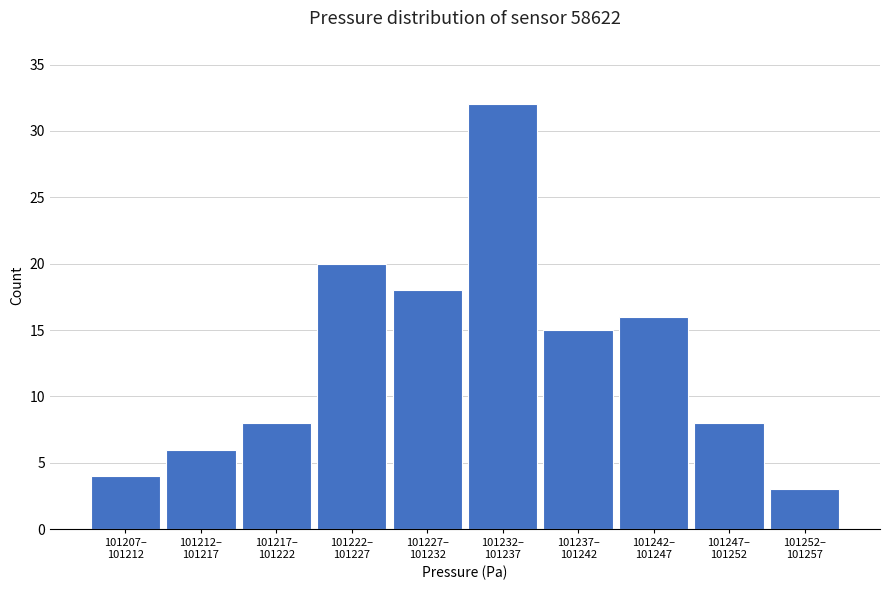

Reading left to right, transcribe all the data shown in this chart.

4	6	8	20	18	32	15	16	8	3